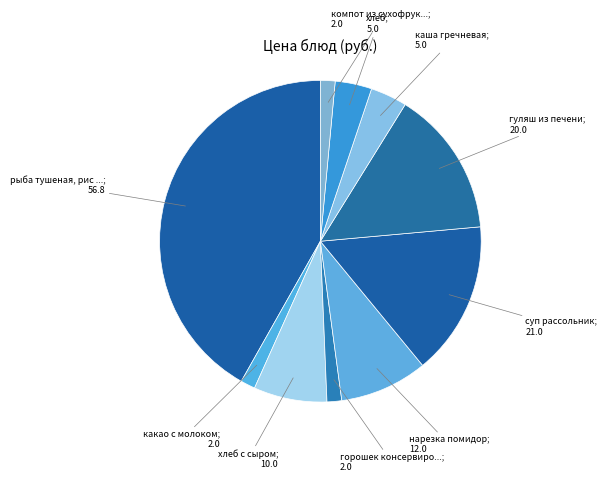

How many segments does this pie chart have?

10